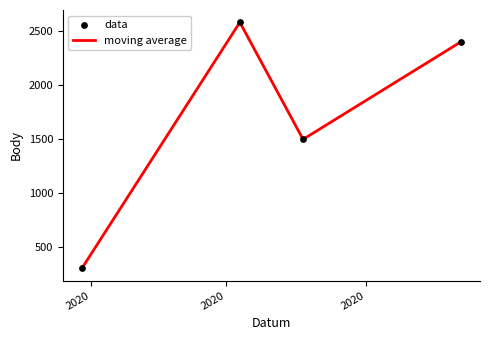

What is the difference between the maximum and minimum values?

2277